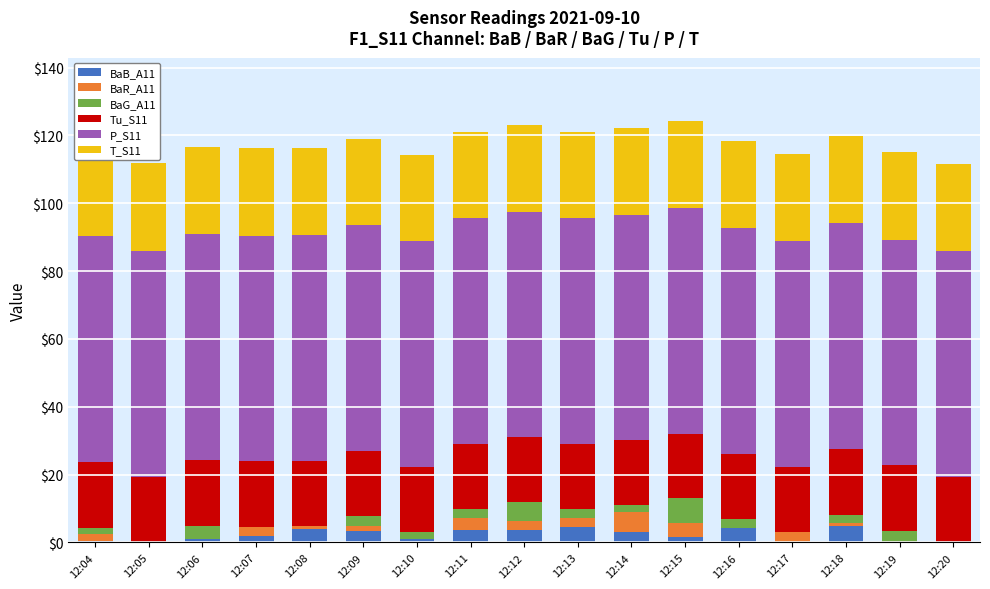

At how many categories does at least one series exceed 41?

17